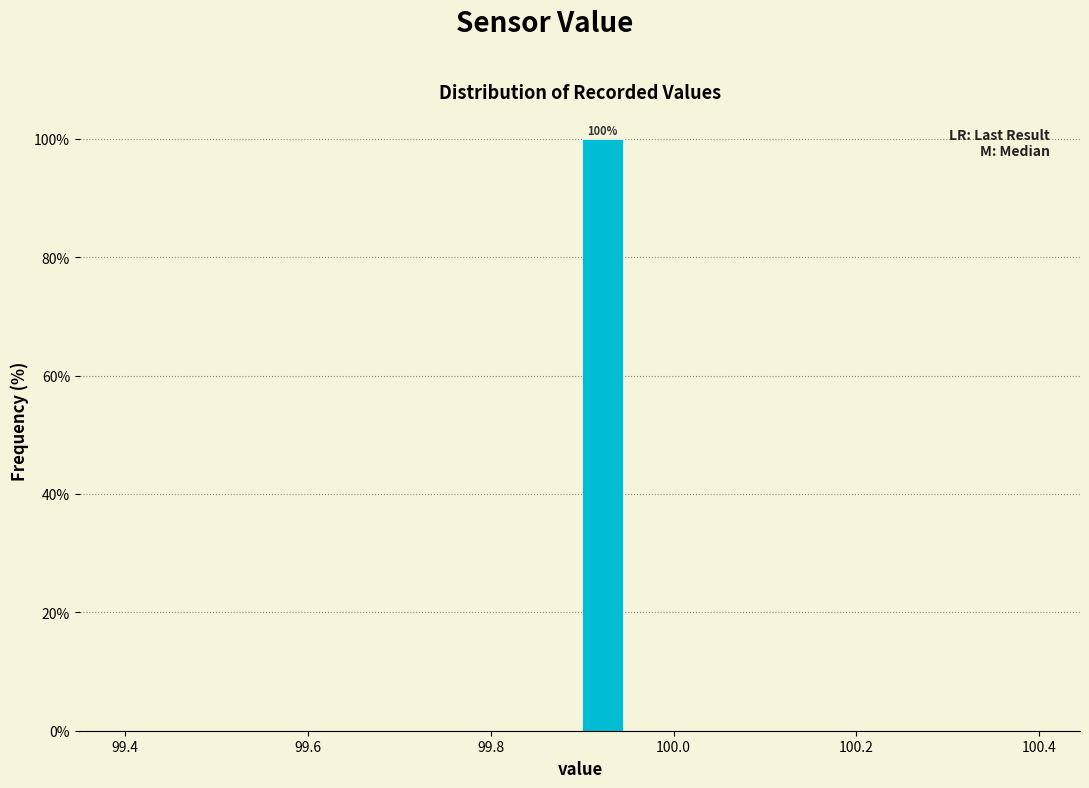

Read against the x-axis, roughly where is the centre of the tallest bar?

99.92